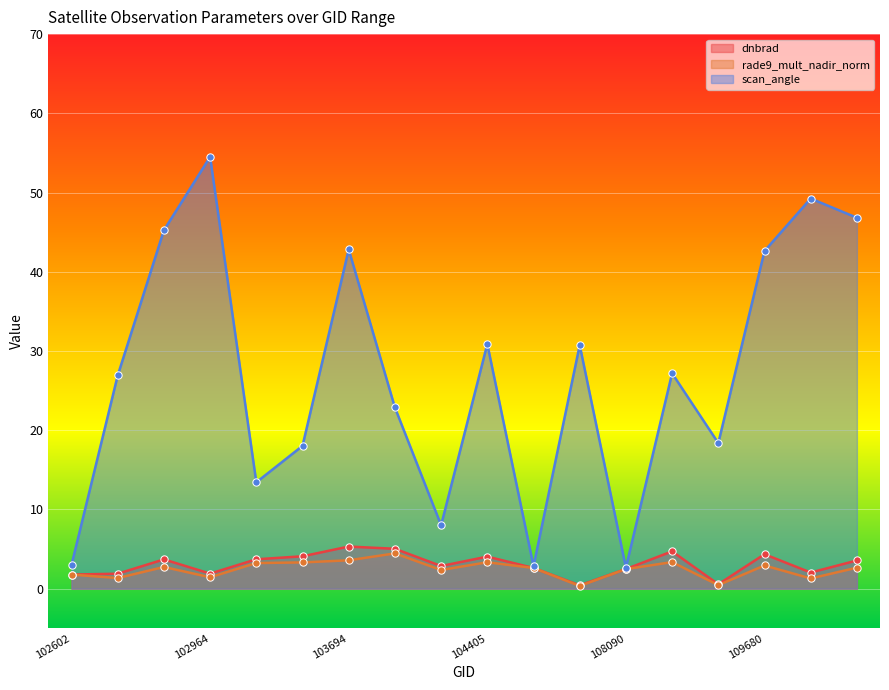

Which series has the widest spread of Y values?

scan_angle